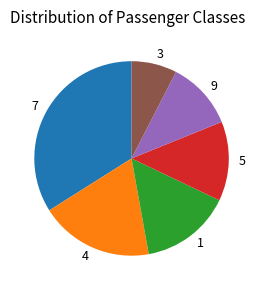

Combined, do 9 and 1 account for over 50%?

No